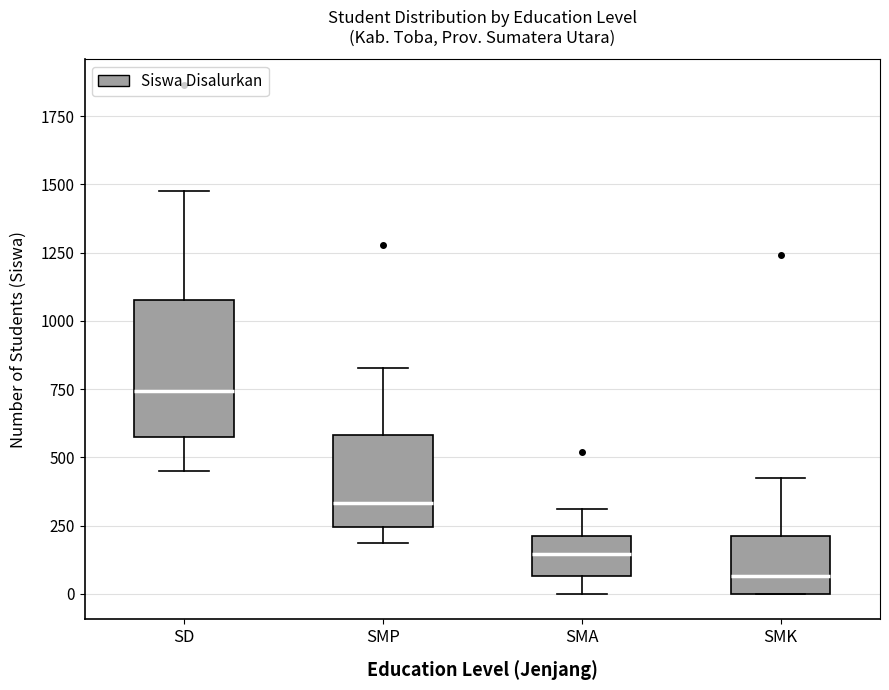

Which box's median line is the highest?

SD